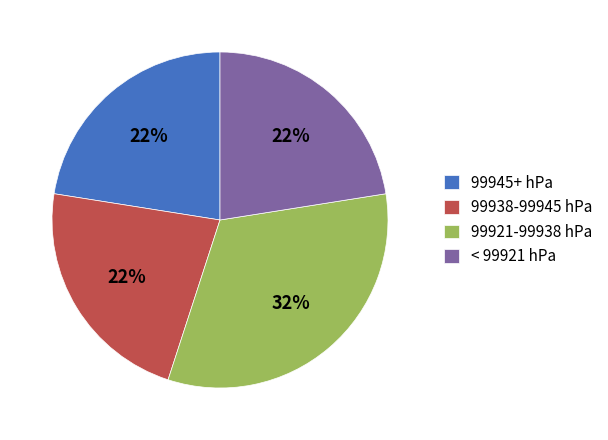

Combined, do 99938-99945 hPa and < 99921 hPa account for over 50%?

No